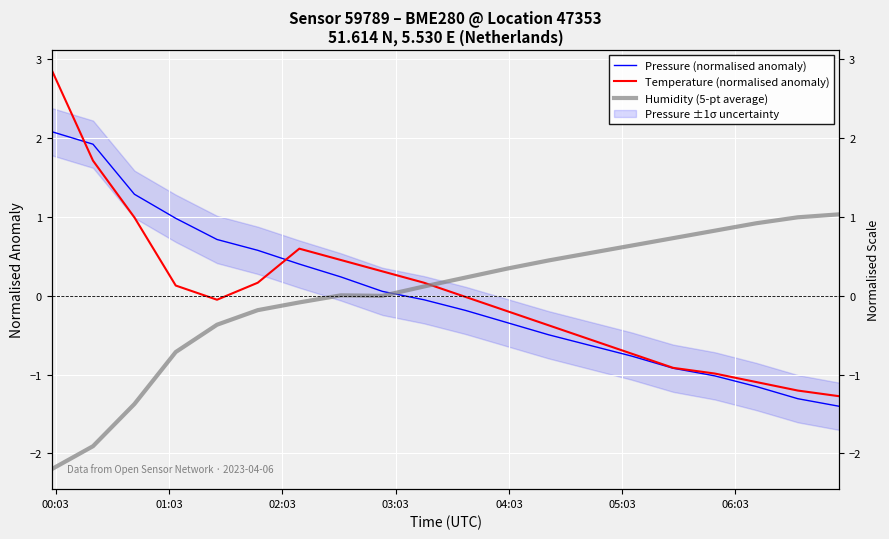

How many distinct data groups are displayed?

3